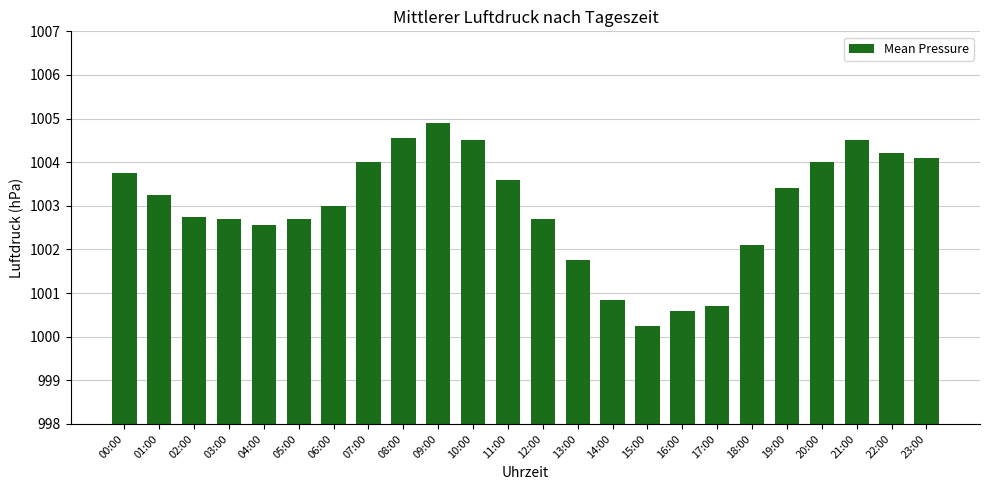

What is the value of the 1st bar from the left?

1003.8